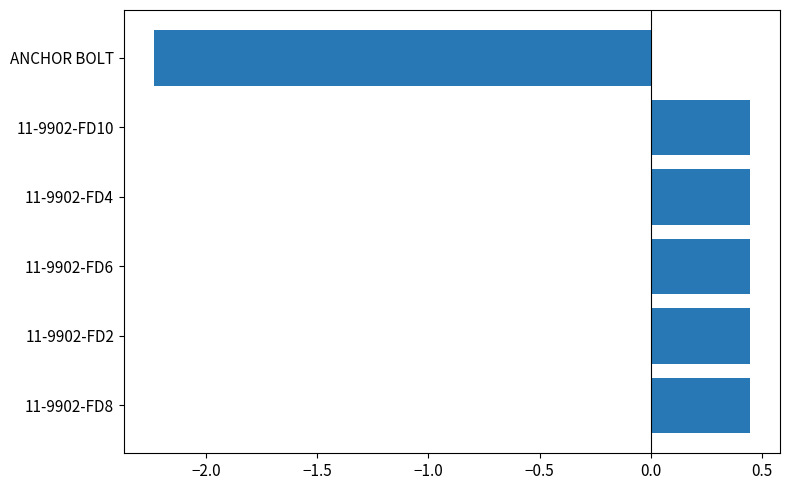

Between ANCHOR BOLT and 11-9902-FD10, which is larger?

11-9902-FD10